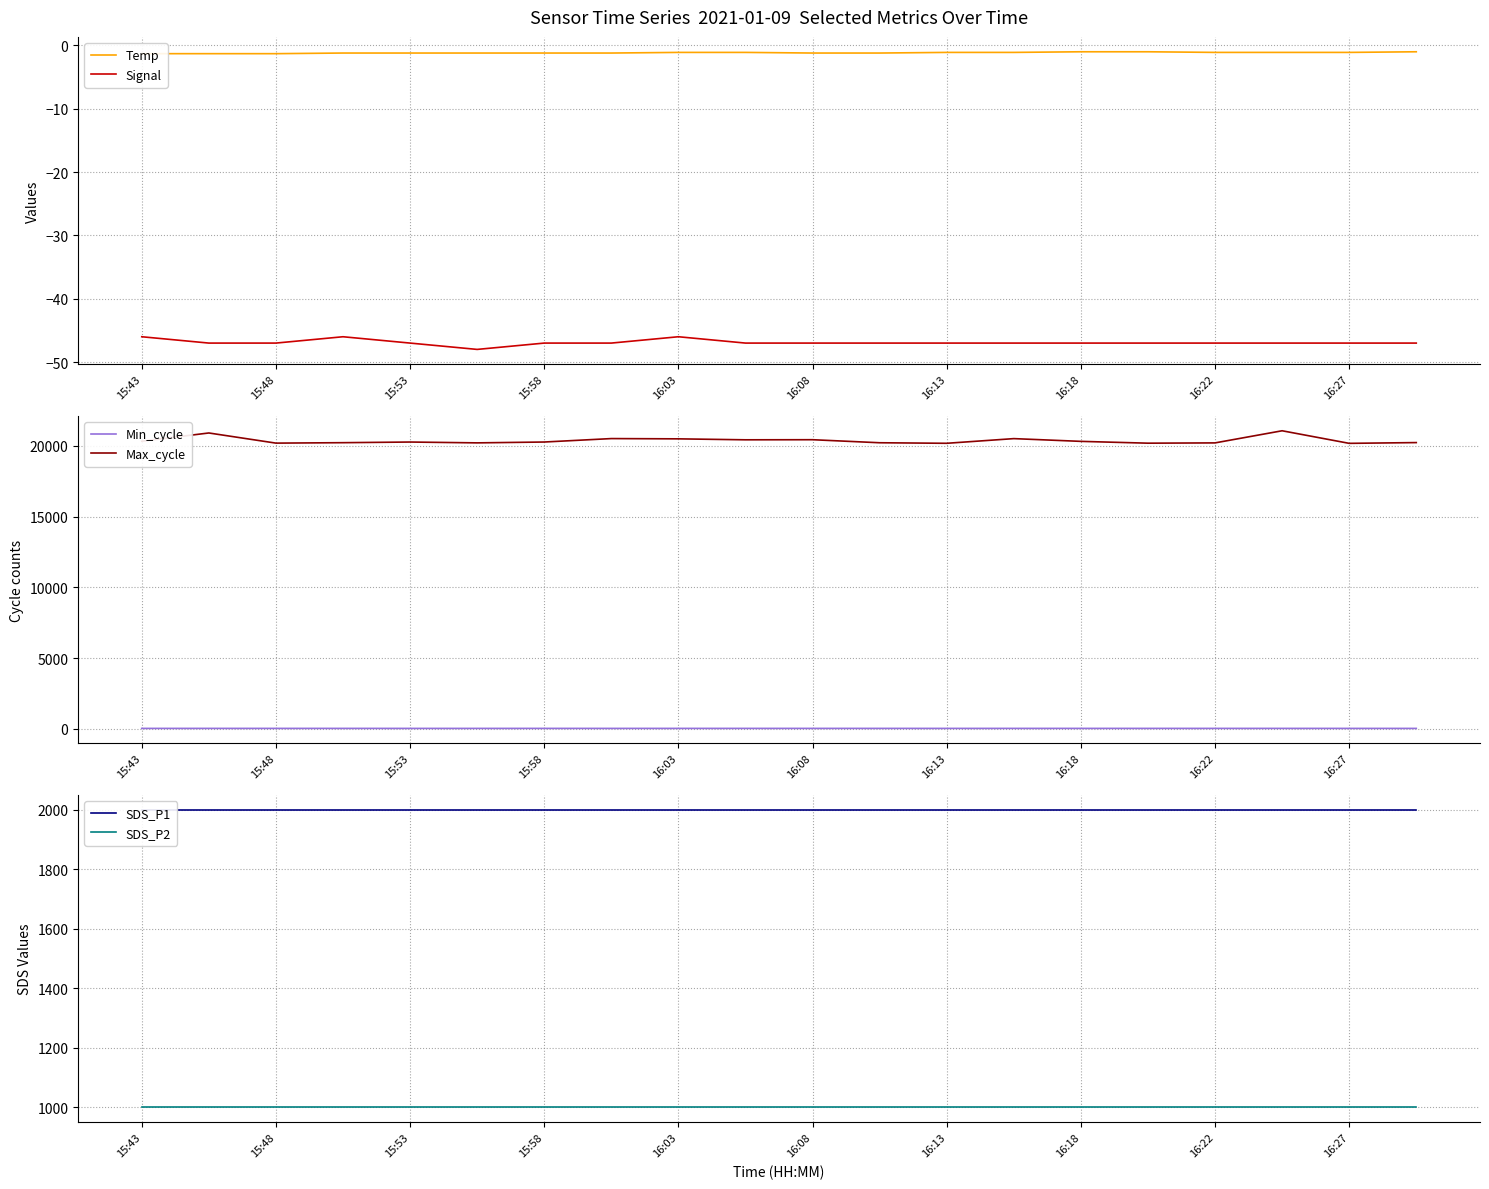

The value of Max_cycle at 16:03 is 14069. True or false?

False